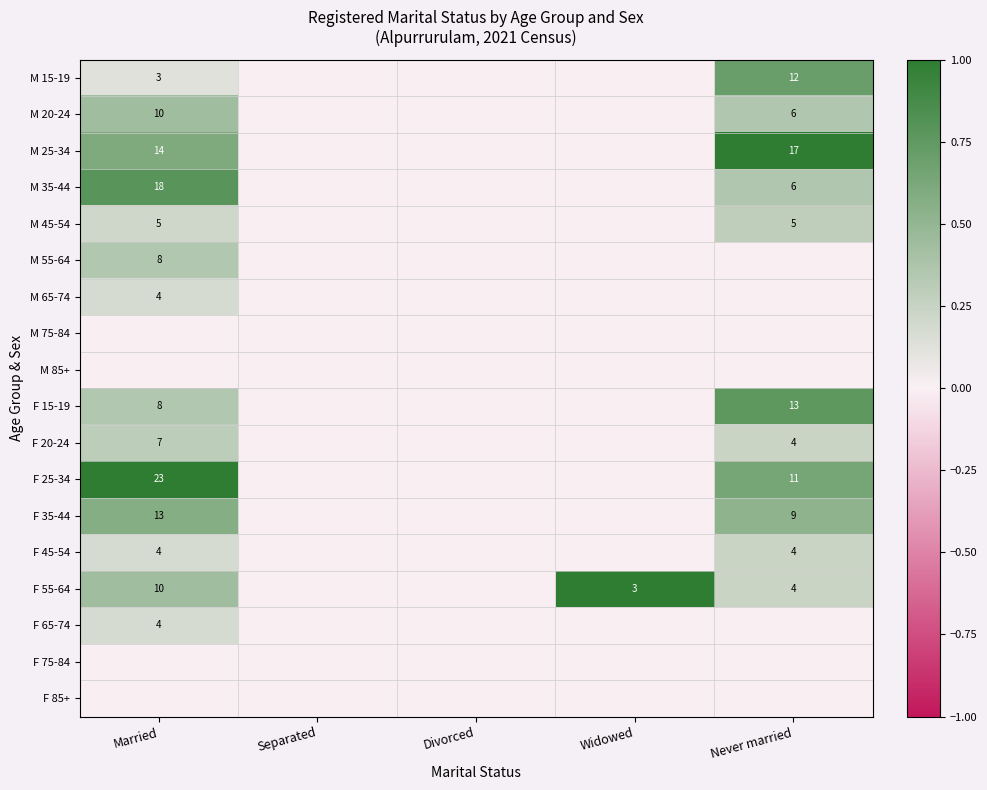

The value of M 15-19 at Married is 3. True or false?

True